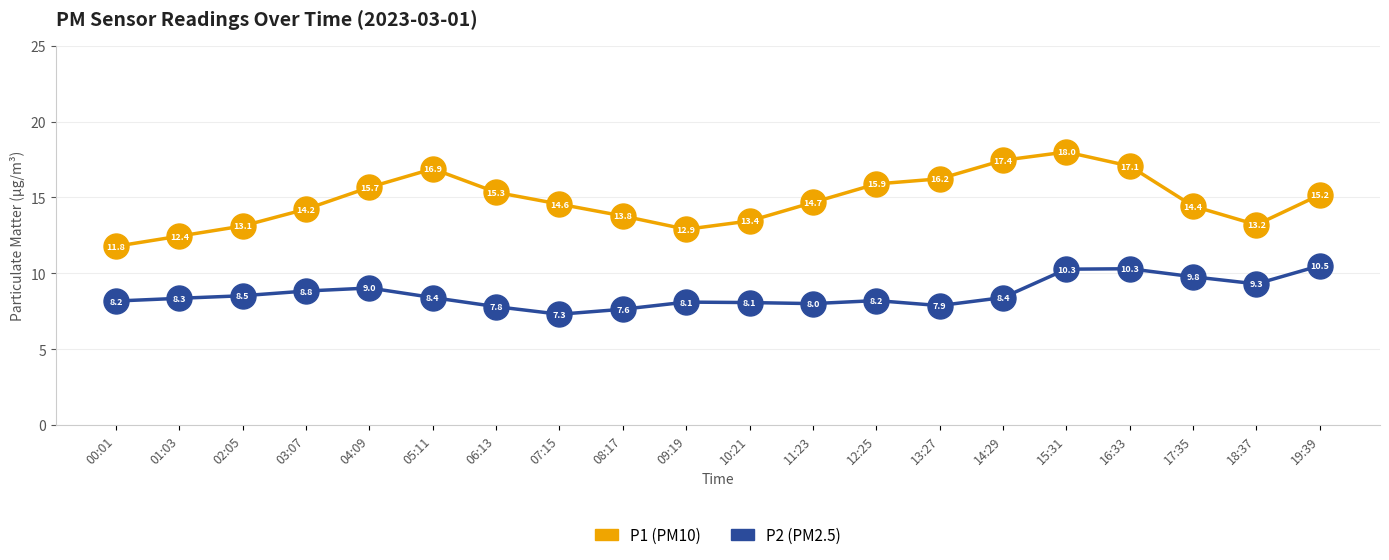

At which category does the chart reach its peak across all series?

15:31